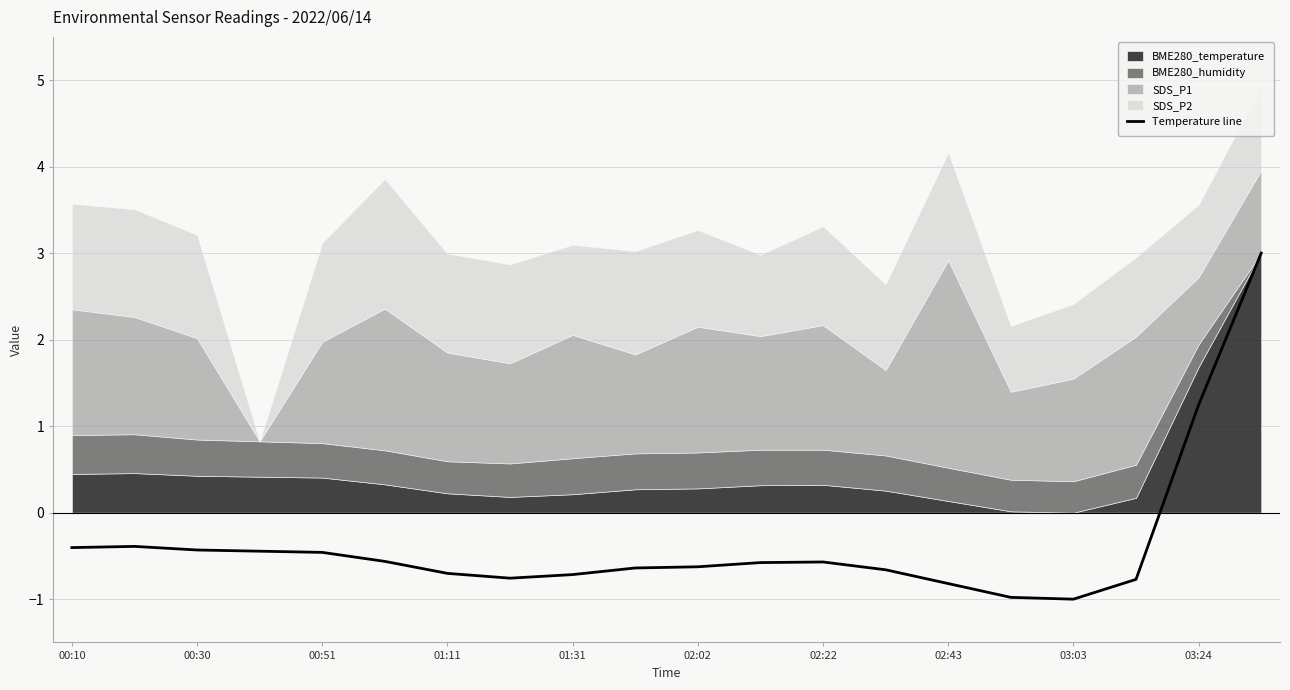

What is the maximum value shown in the chart?

3.0